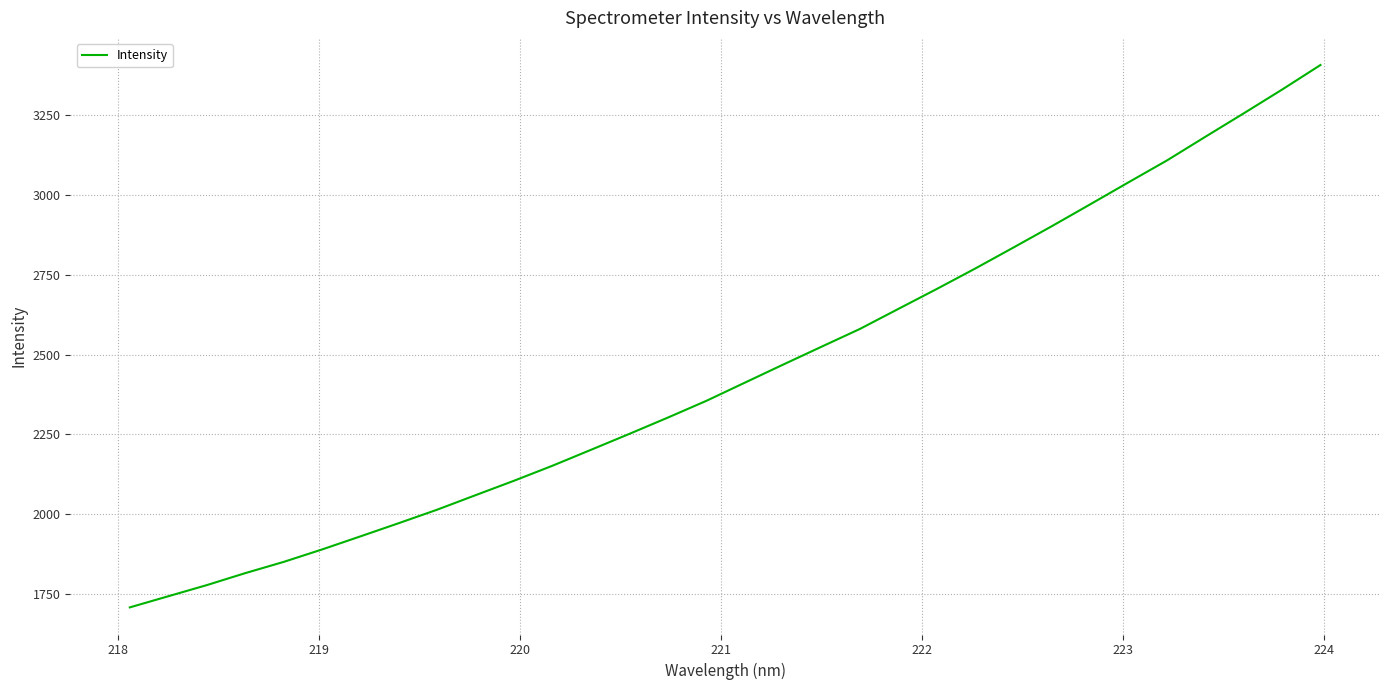

What is the difference between the maximum and minimum values?

1700.1